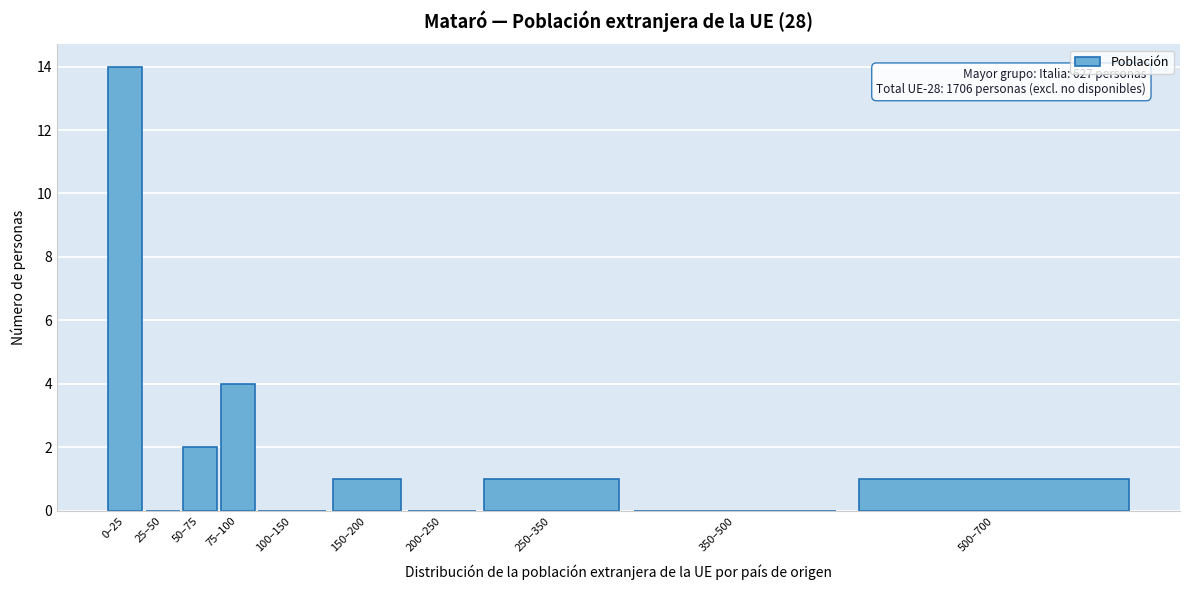

Reading left to right, transcribe all the data shown in this chart.

0–25=14	25–50=0	50–75=2	75–100=4	100–150=0	150–200=1	200–250=0	250–350=1	350–500=0	500–700=1